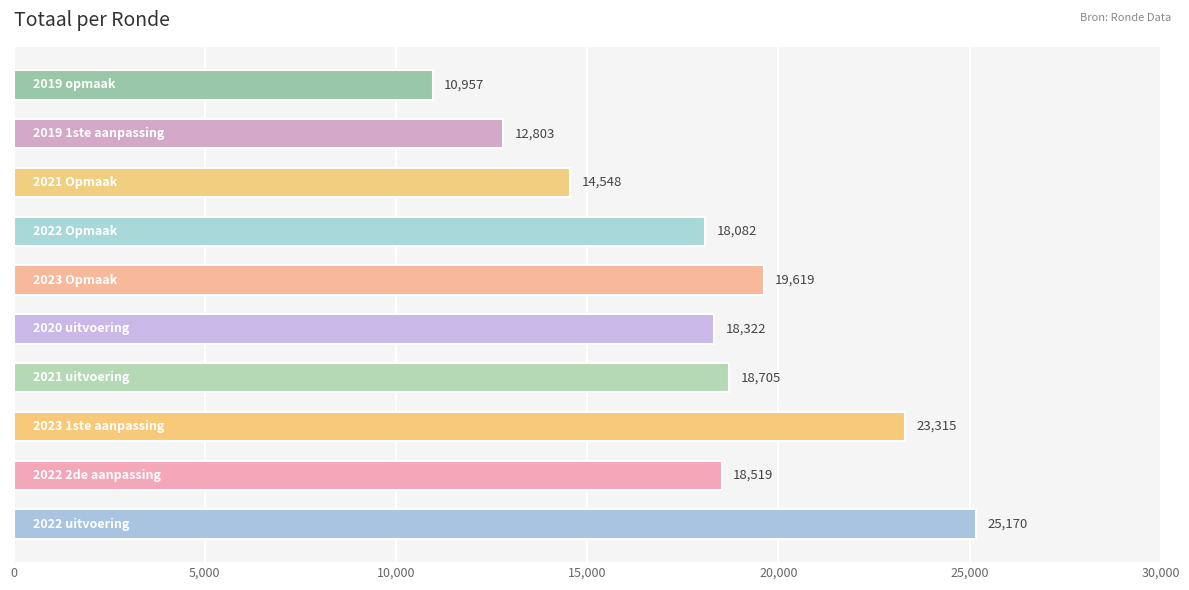

What is the minimum value shown in the chart?

10957